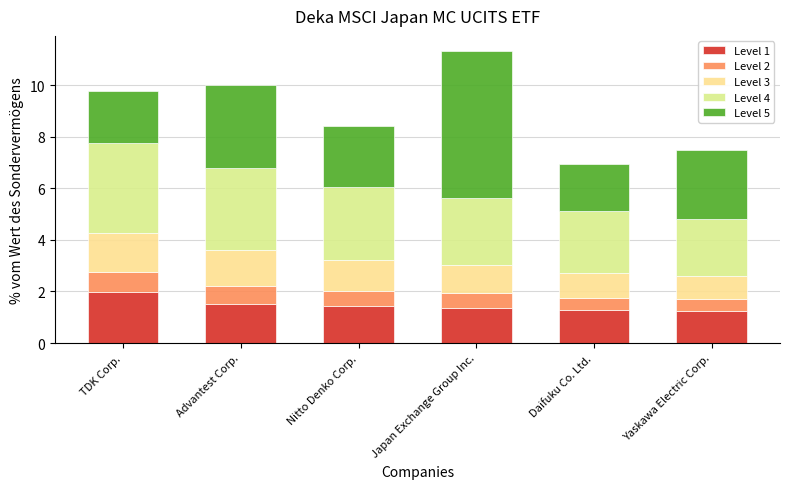

At which label does Level 1 reach its peak?

TDK Corp.